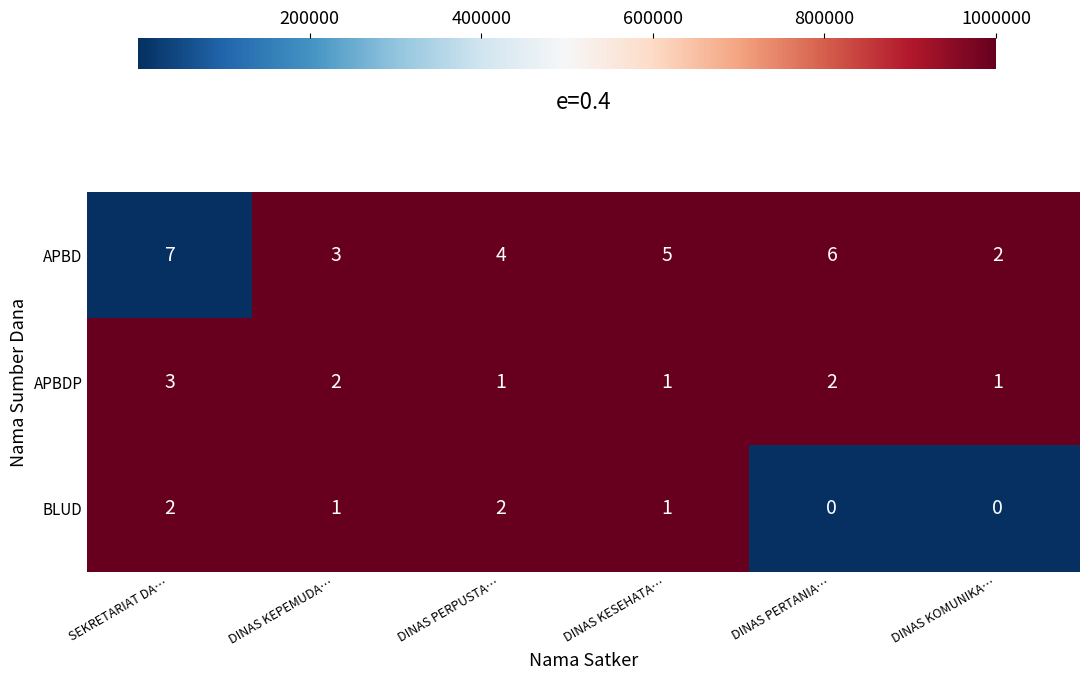

What is the difference between the maximum and minimum values in the APBD series?

5